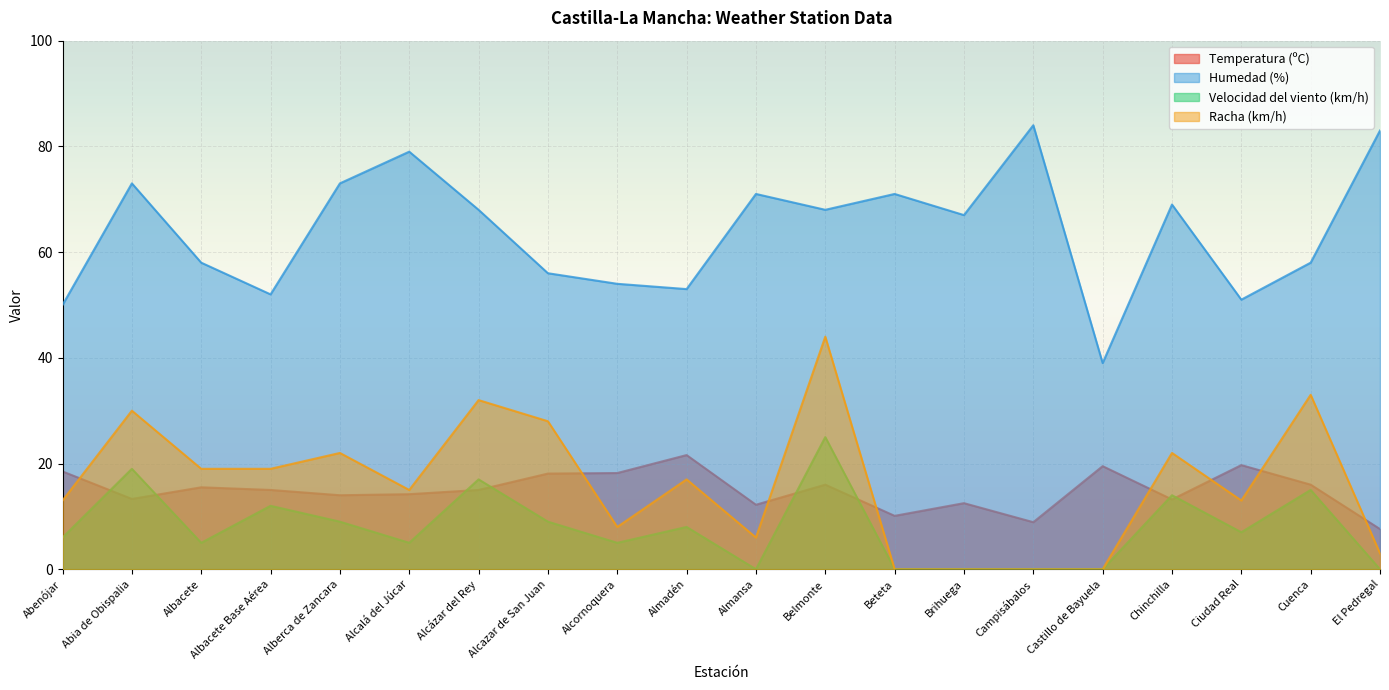

At which label is Humedad (%) closest to 61?

Albacete